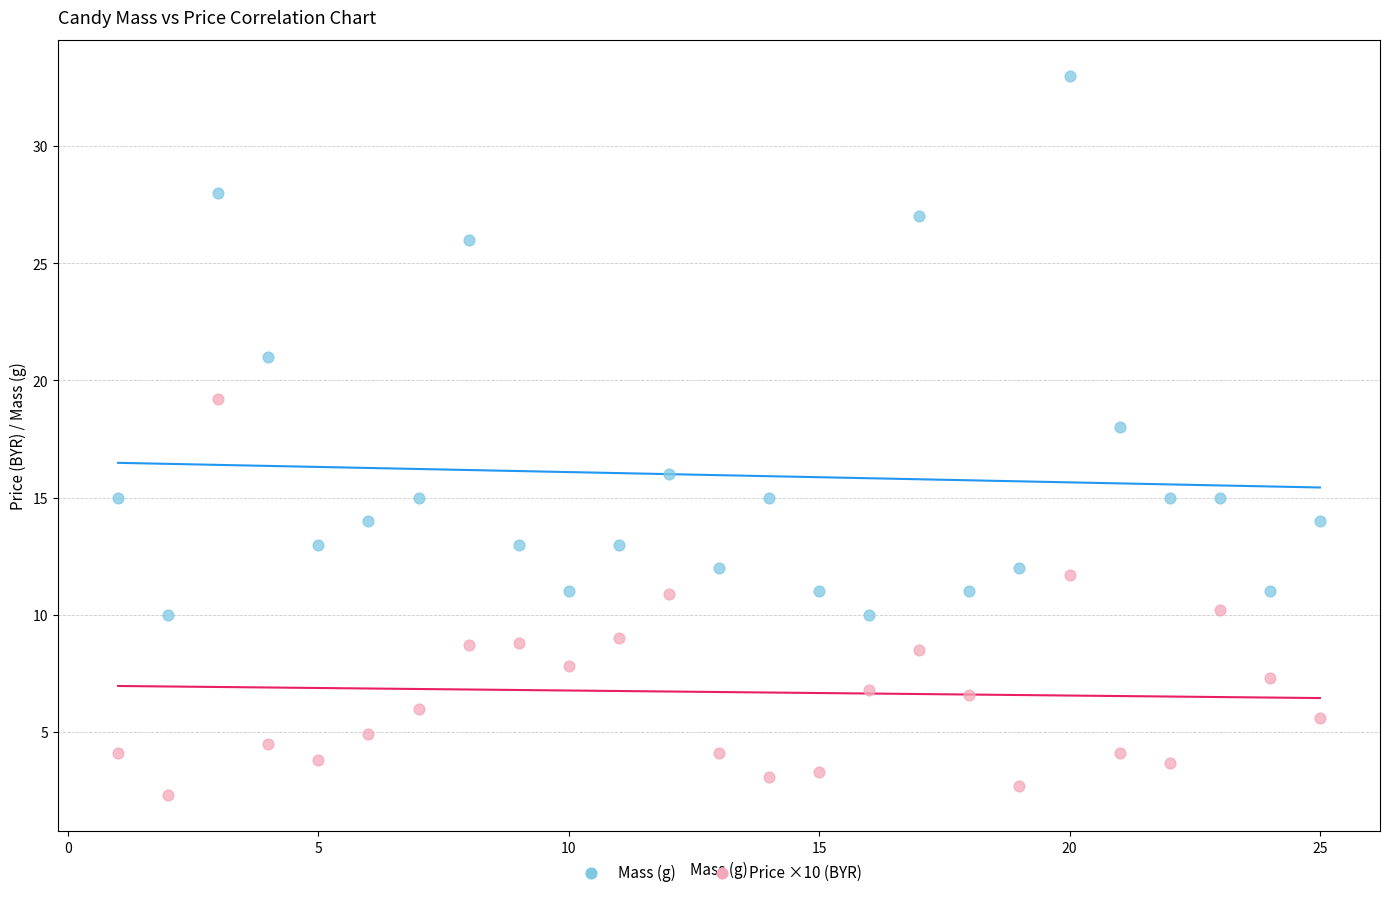

Which series has the widest spread of Y values?

Mass (g)